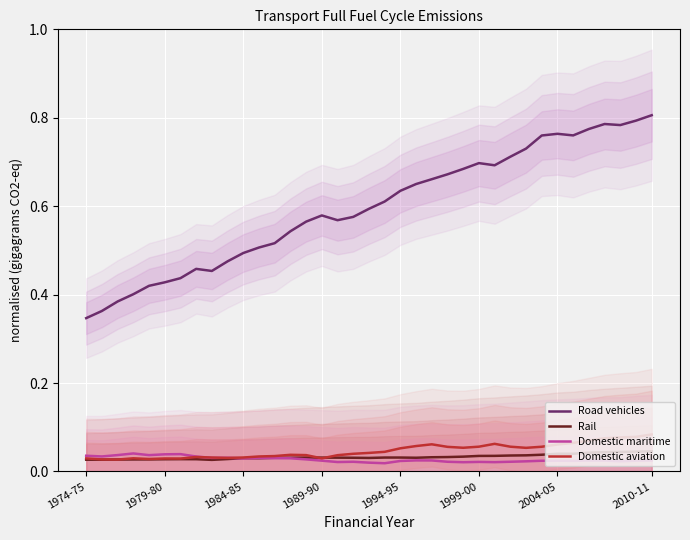

Is it true that Road vehicles equals 0.8 at 31?

True